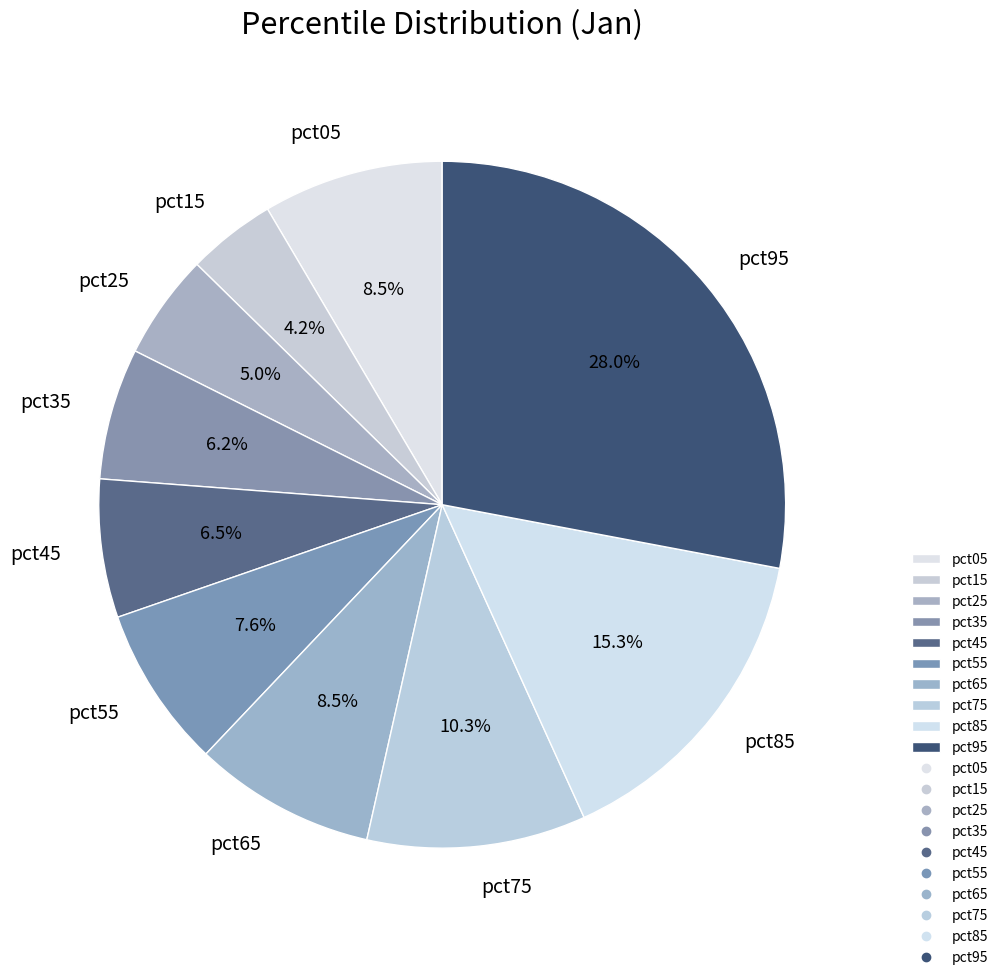

How many slices are in this pie chart?

10